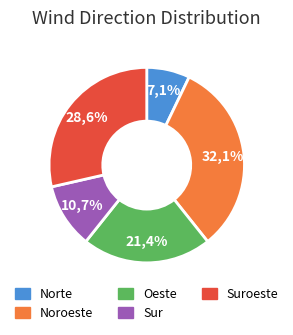

To the nearest percent, what is the difference between the largest and smallest slice percentages?

25%